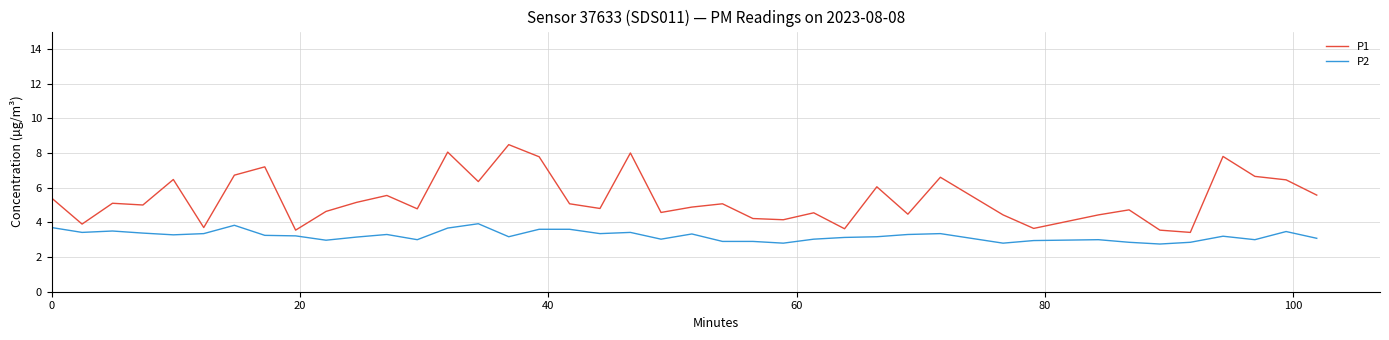

List the series in order of their overall mean, lowest first.

P2, P1